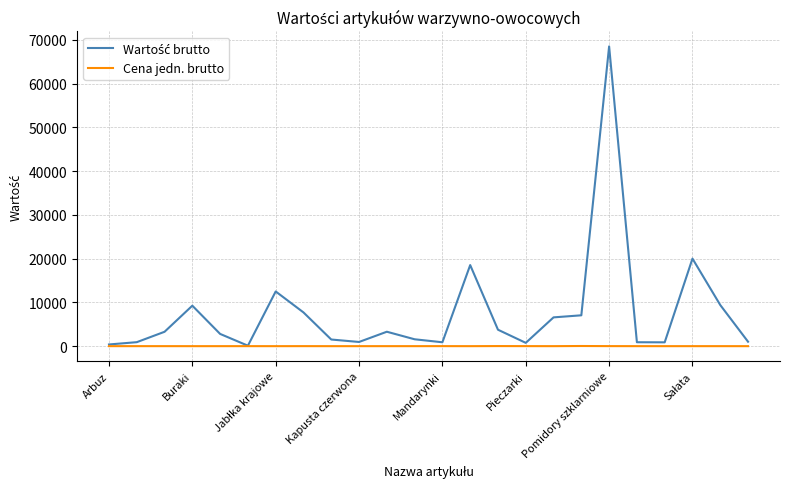

What is the maximum value shown in the chart?

68476.0